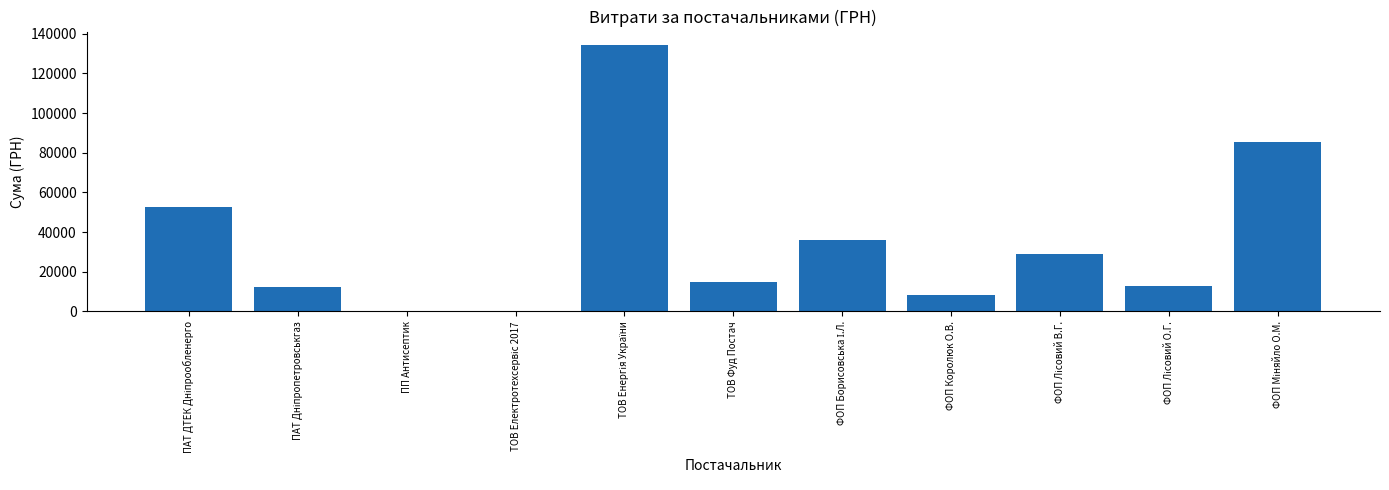

Count the number of categories in the chart.

11